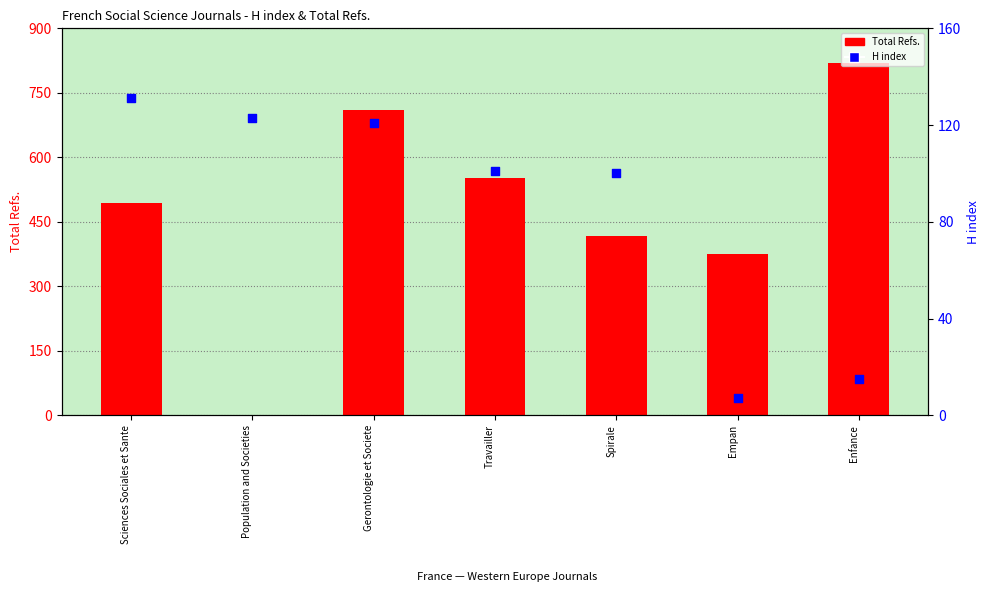

Which series contains the highest Y value?

Total Refs.